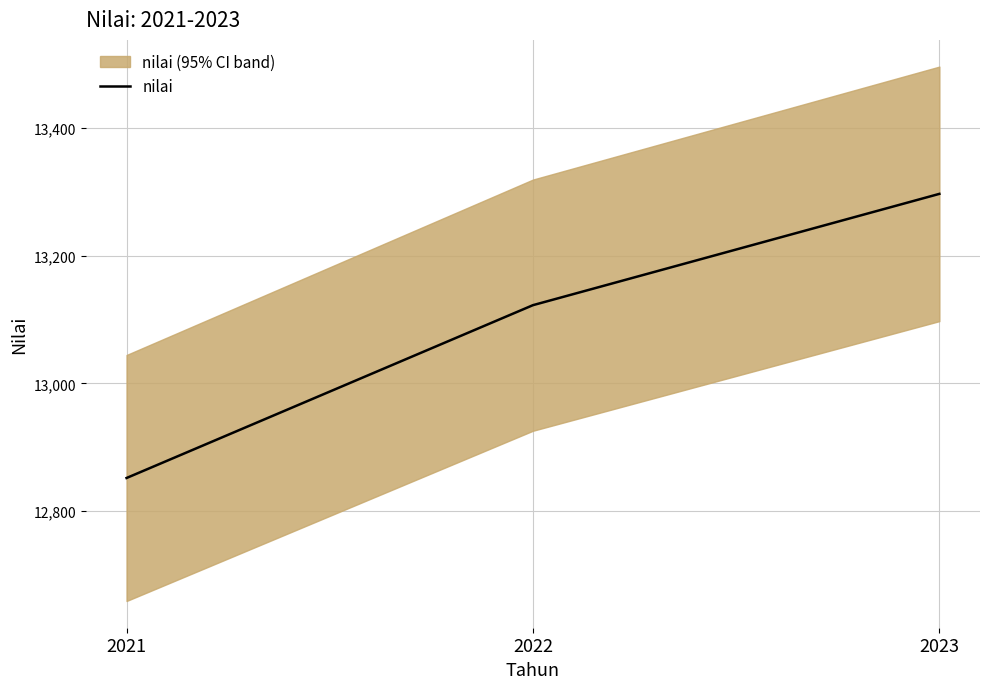

The chart shows a value of 22675.1 at 2023. True or false?

False